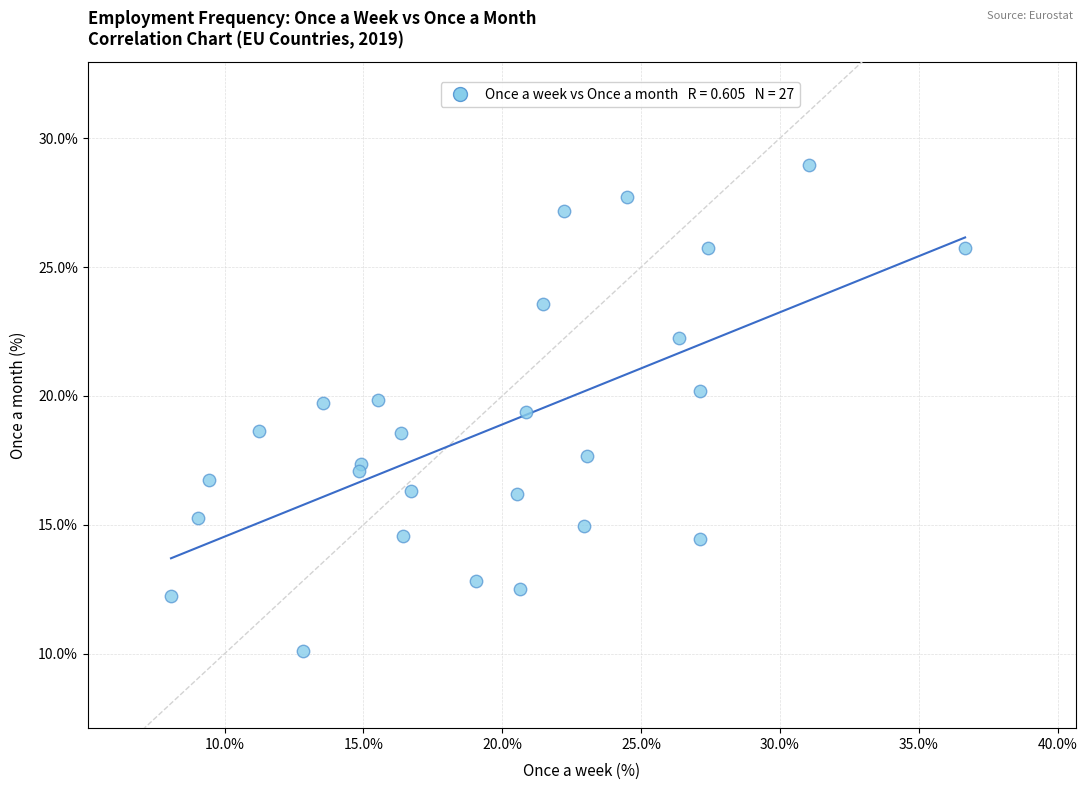

What is the range of X values (max minus min)?

28.6